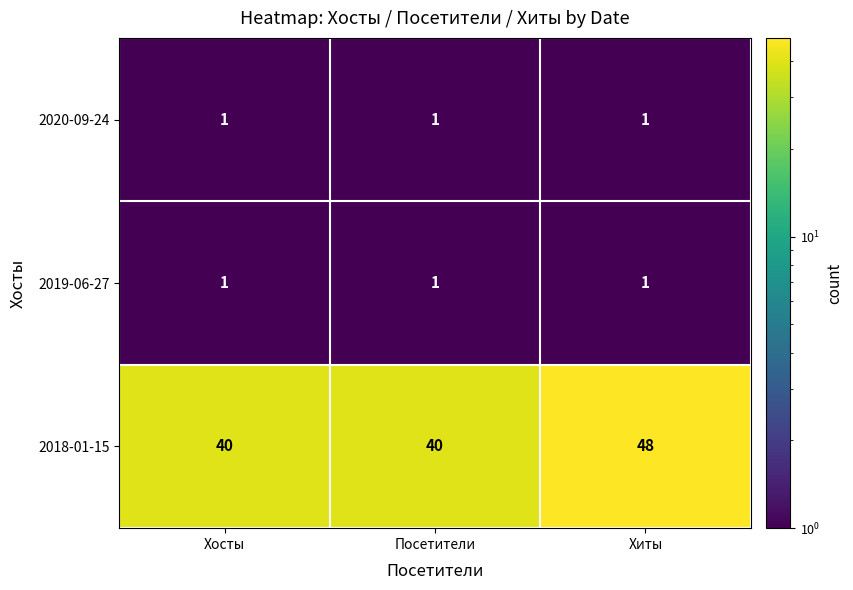

What is the sum of all 2020-09-24 values?

3